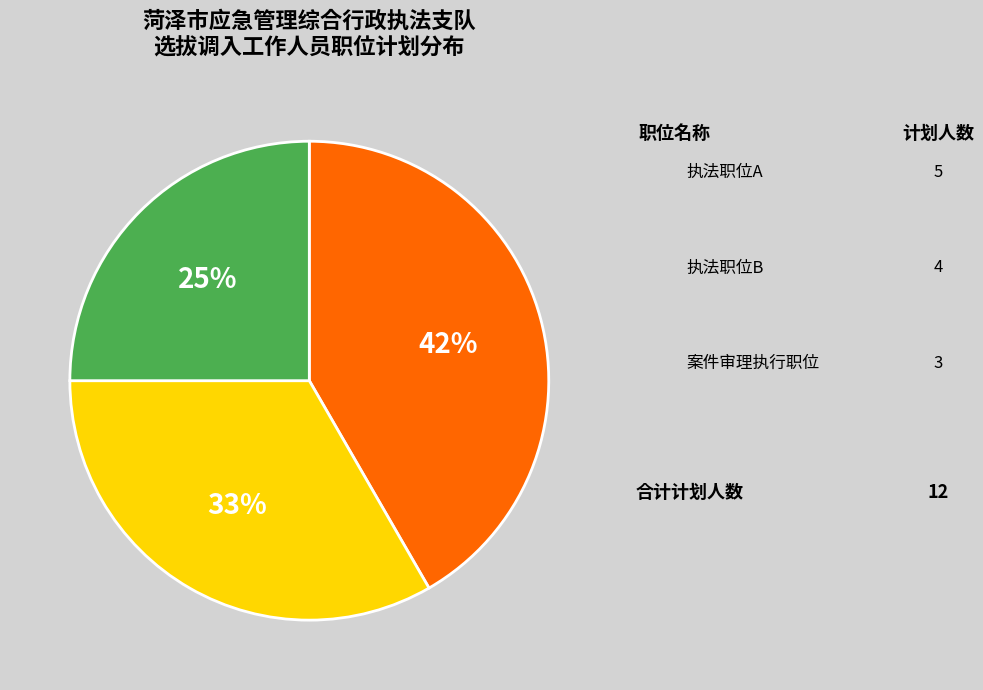

To the nearest percent, what is the average slice percentage?

33%